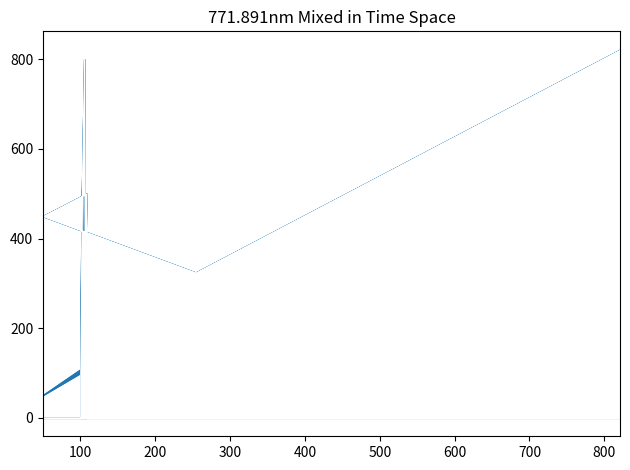

How many lines are shown in the chart?

2